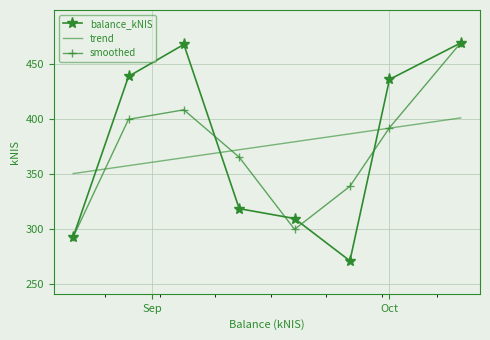

True or false: trend and balance_kNIS intersect in this chart.

True